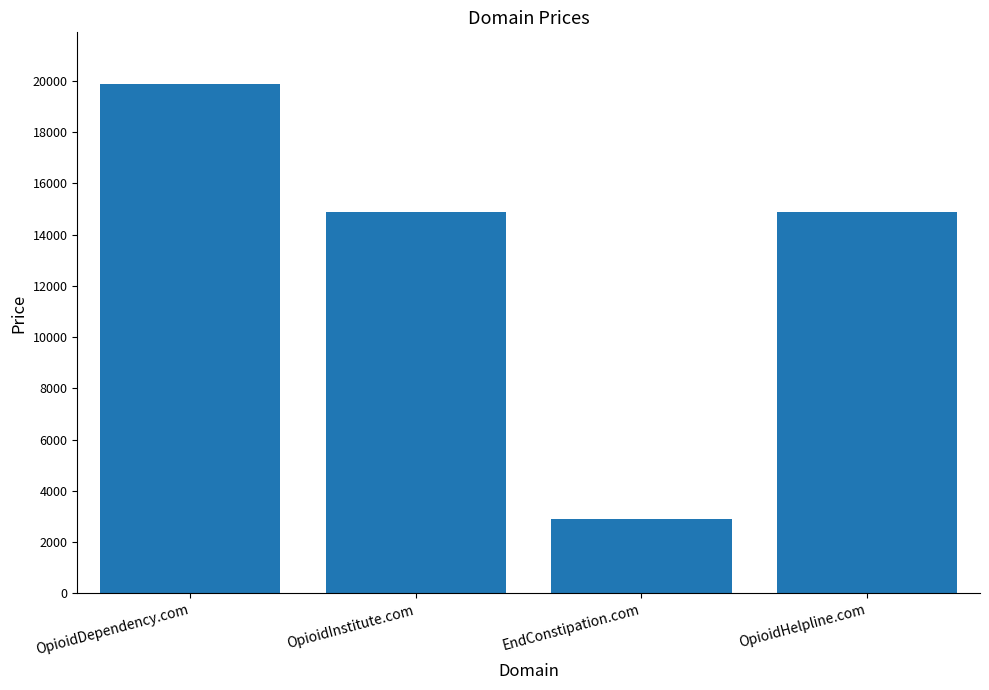

Reading right to left, extract all data points from this chart.

OpioidHelpline.com=14888	EndConstipation.com=2888	OpioidInstitute.com=14888	OpioidDependency.com=19888